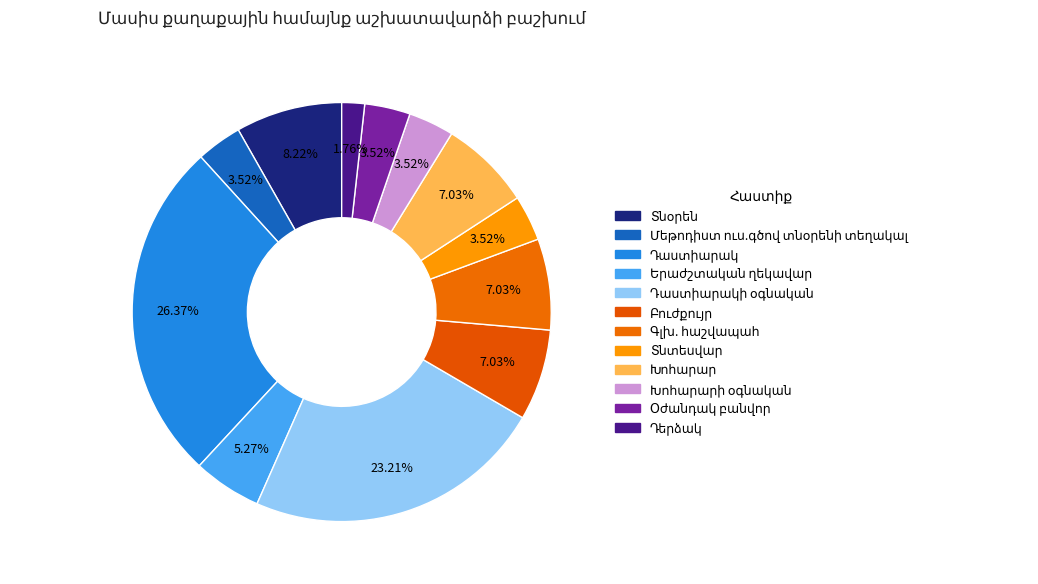

What is the largest slice in the pie chart?

Դաստիարակ